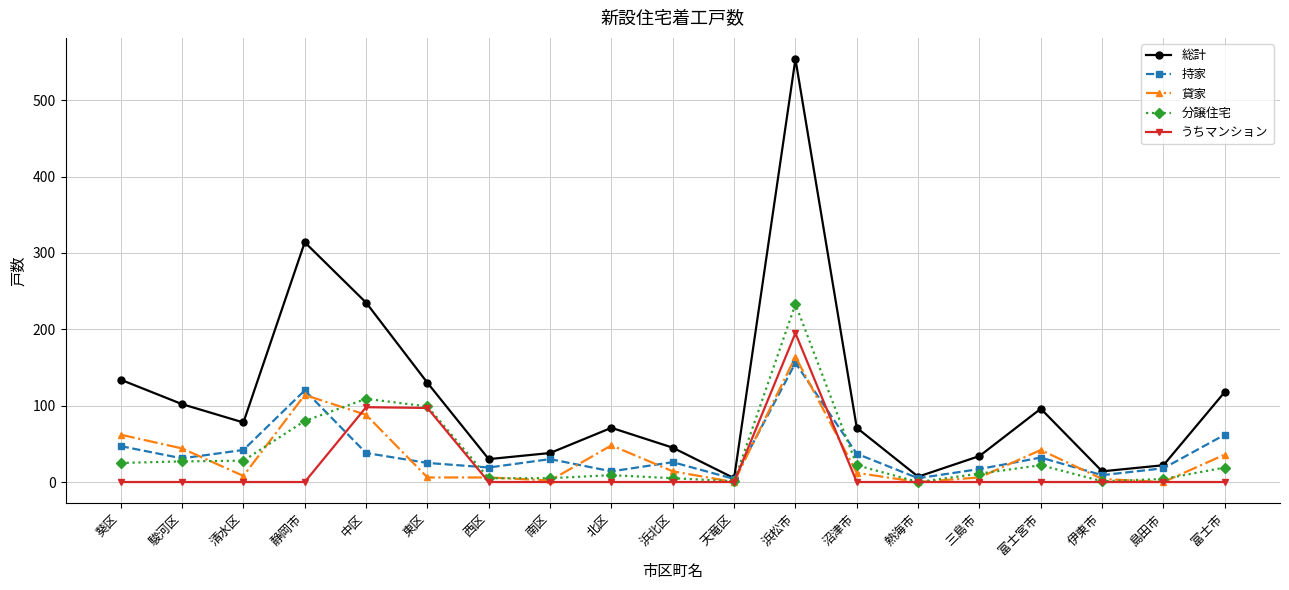

What is the difference between the maximum and minimum values in the 総計 series?

549